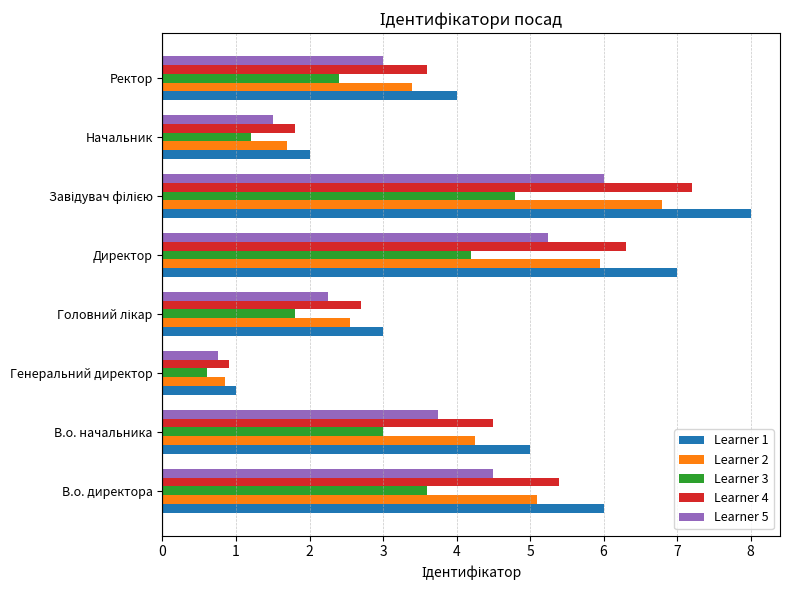

List the series in order of their peak value, lowest first.

Learner 3, Learner 5, Learner 2, Learner 4, Learner 1